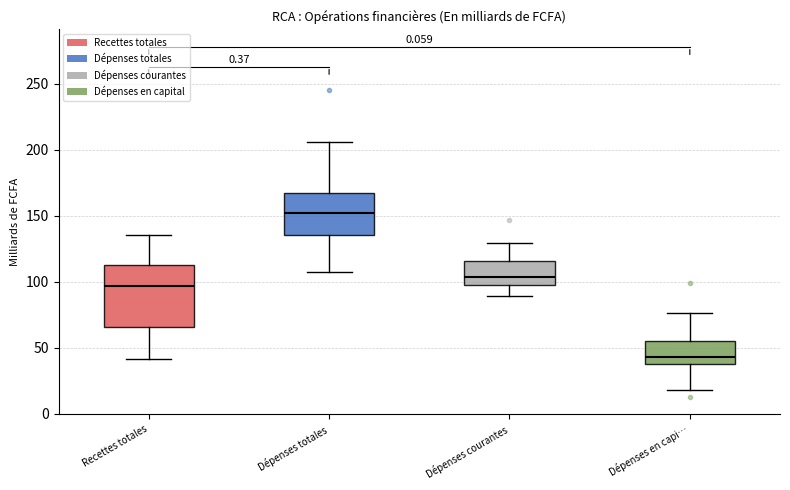

Which box has the highest median line?

Dépenses totales